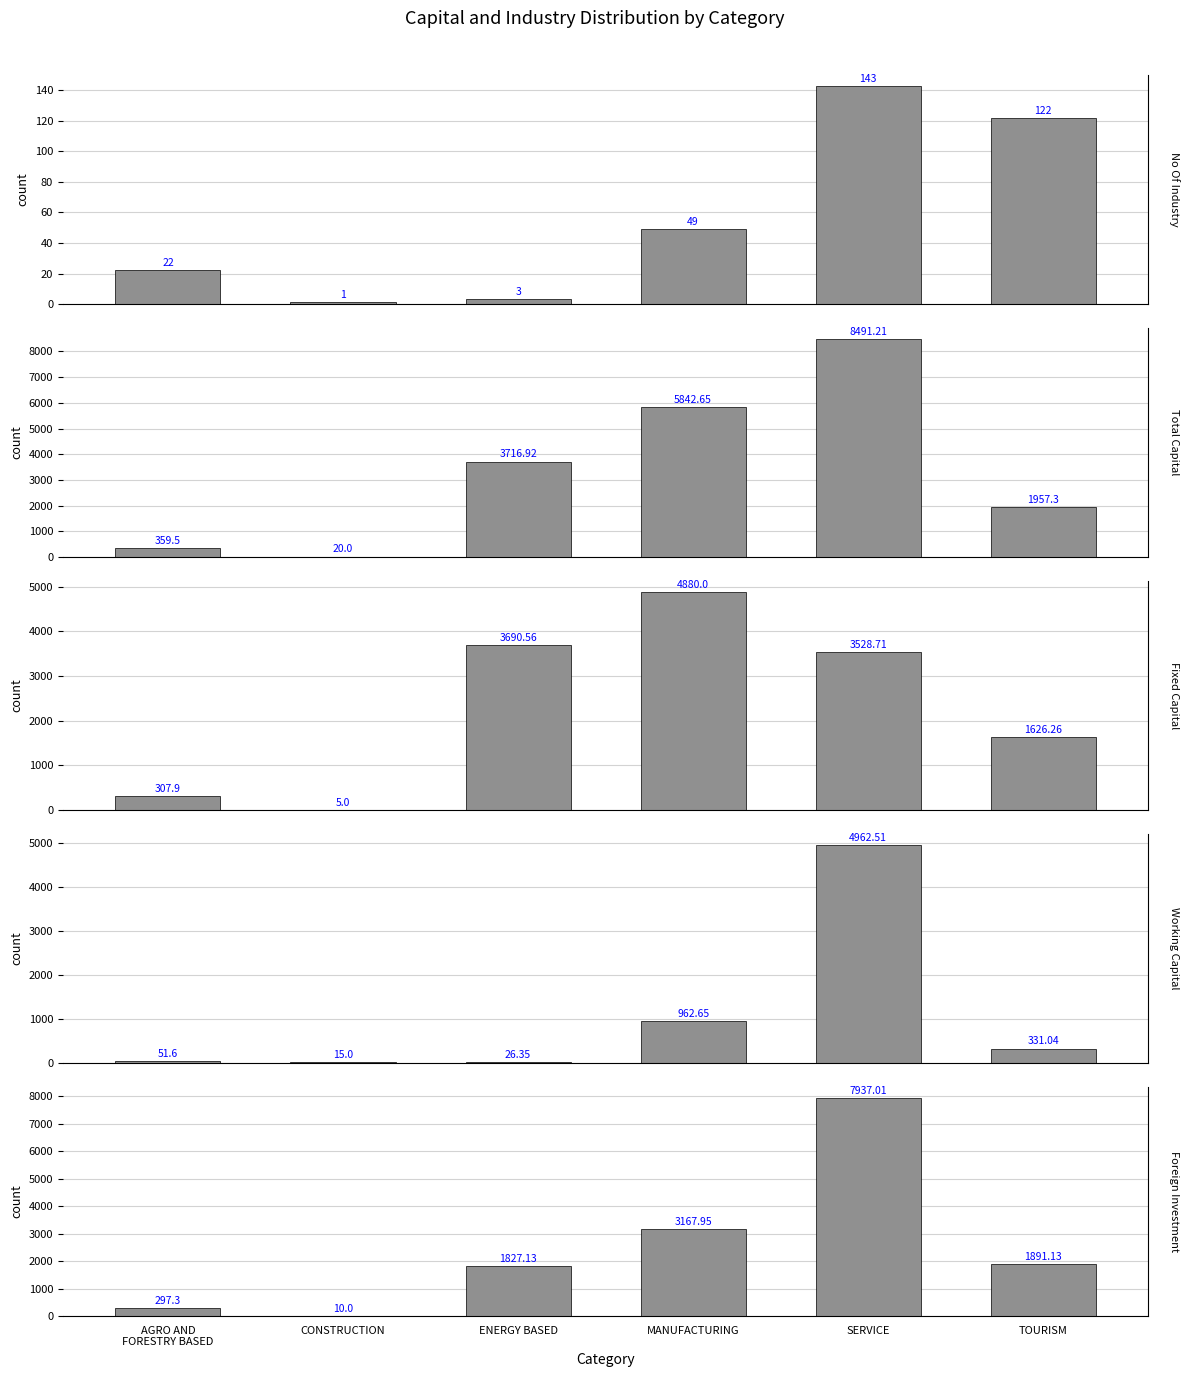

Are the bars horizontal?

No